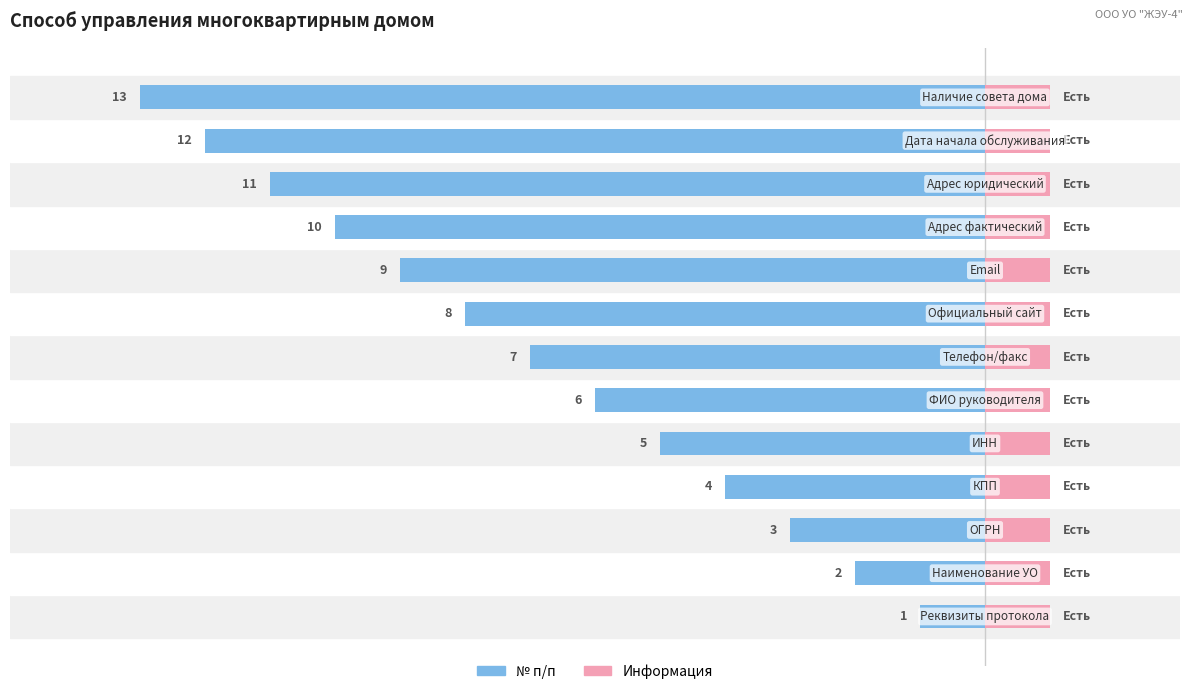

How many distinct data groups are displayed?

2